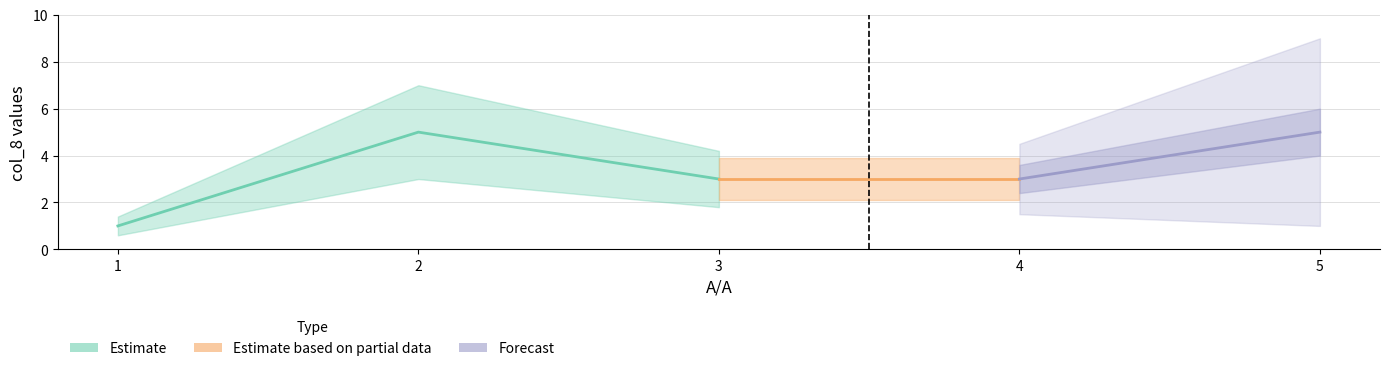

What is the smallest value displayed?

1